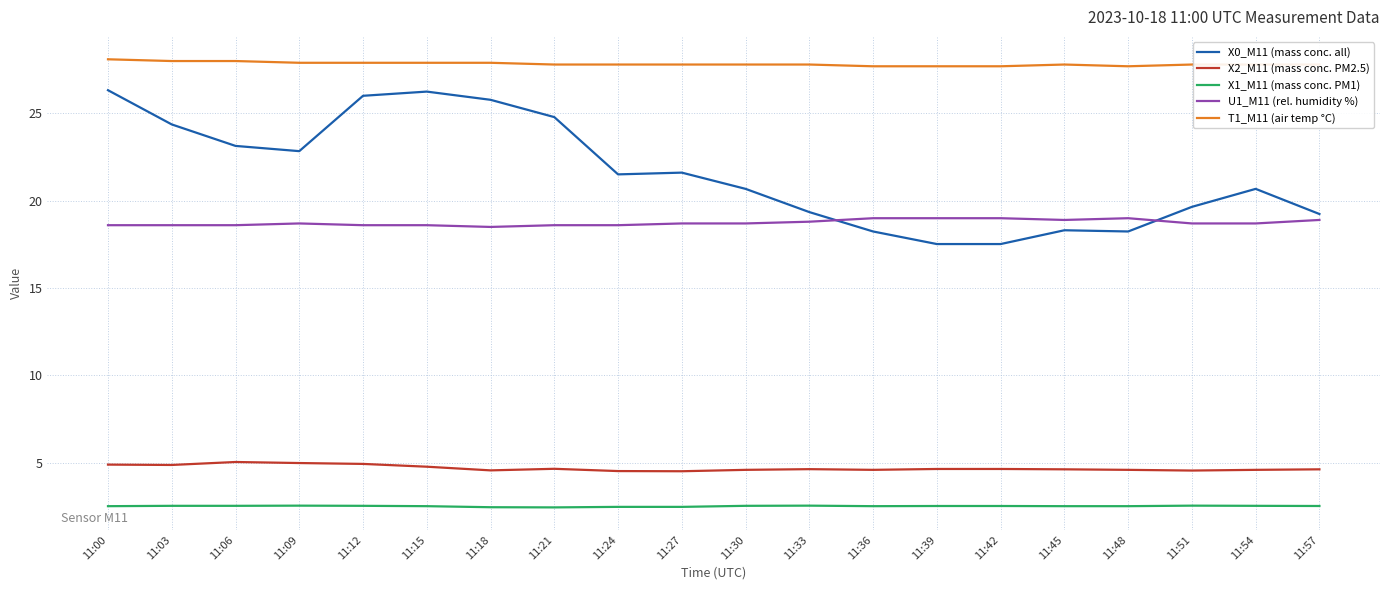

List the series in order of their peak value, lowest first.

X1_M11 (mass conc. PM1), X2_M11 (mass conc. PM2.5), U1_M11 (rel. humidity %), X0_M11 (mass conc. all), T1_M11 (air temp °C)